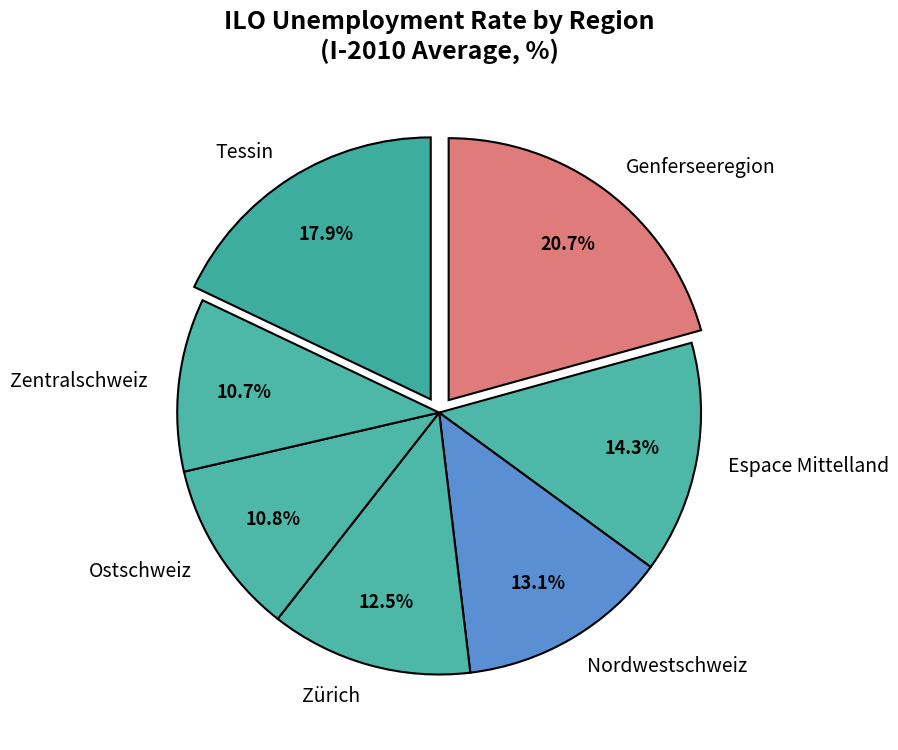

Does Tessin account for over 50% of the chart?

No